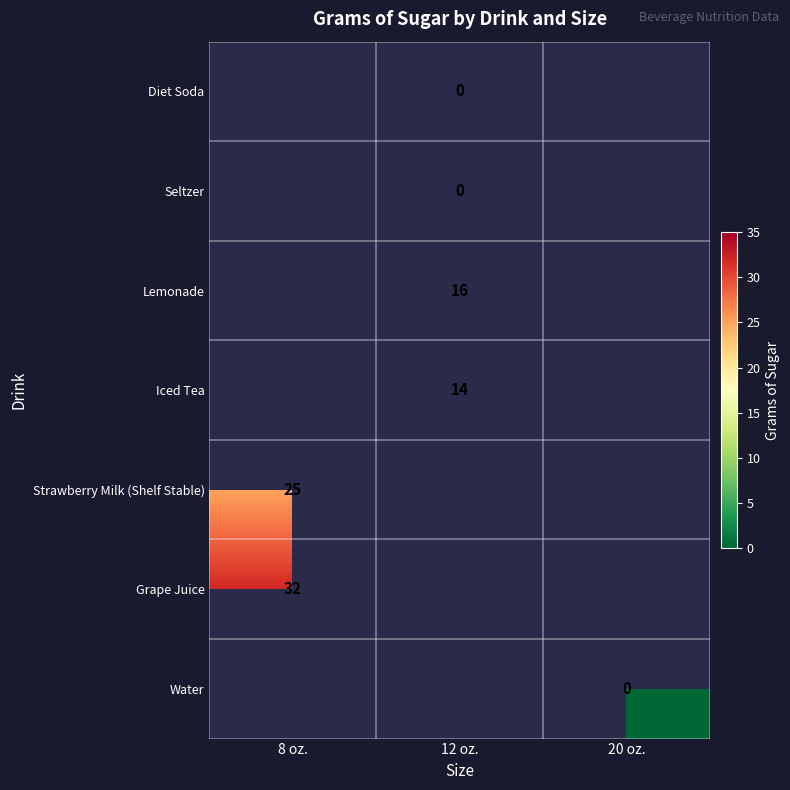

True or false: Lemonade has a value of 16 at 12 oz..

True